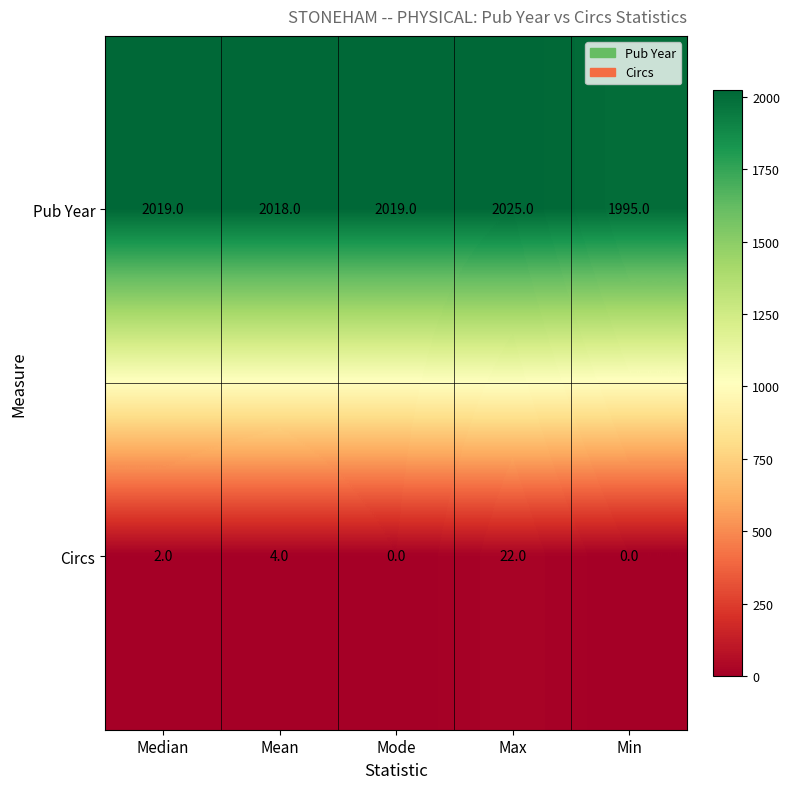

Rank the series by their average value, from highest to lowest.

Pub Year, Circs